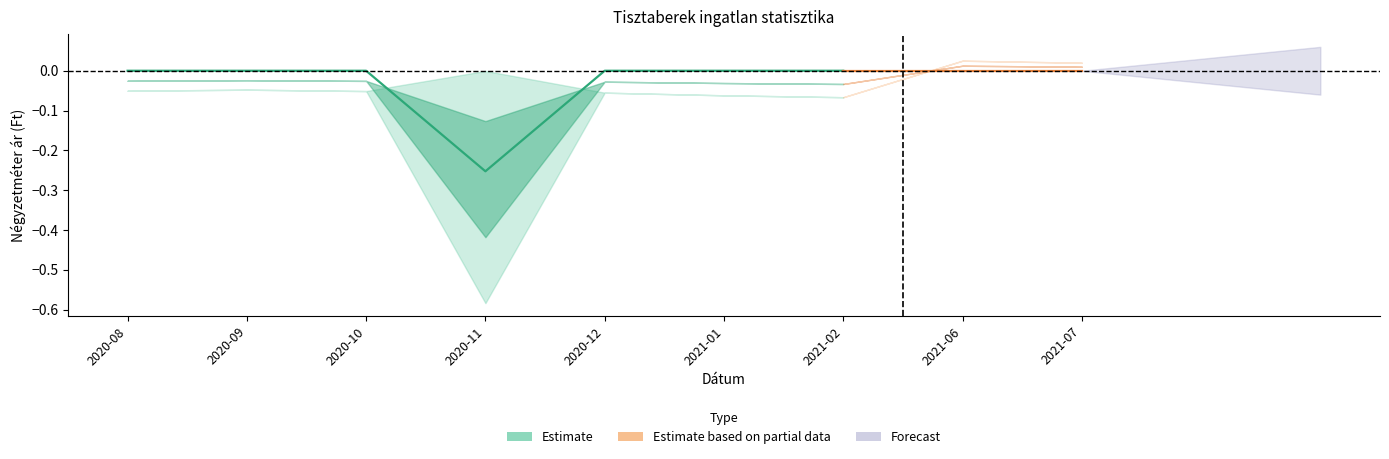

Which category has the lowest value across all series?

2020-11